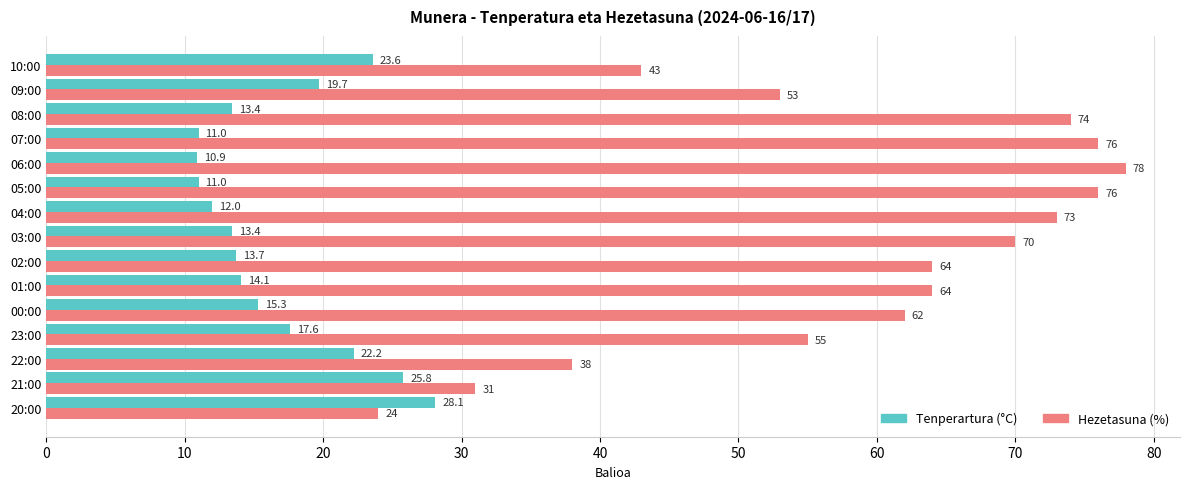

Where is Tenperartura (°C) nearest to the value 19?

09:00